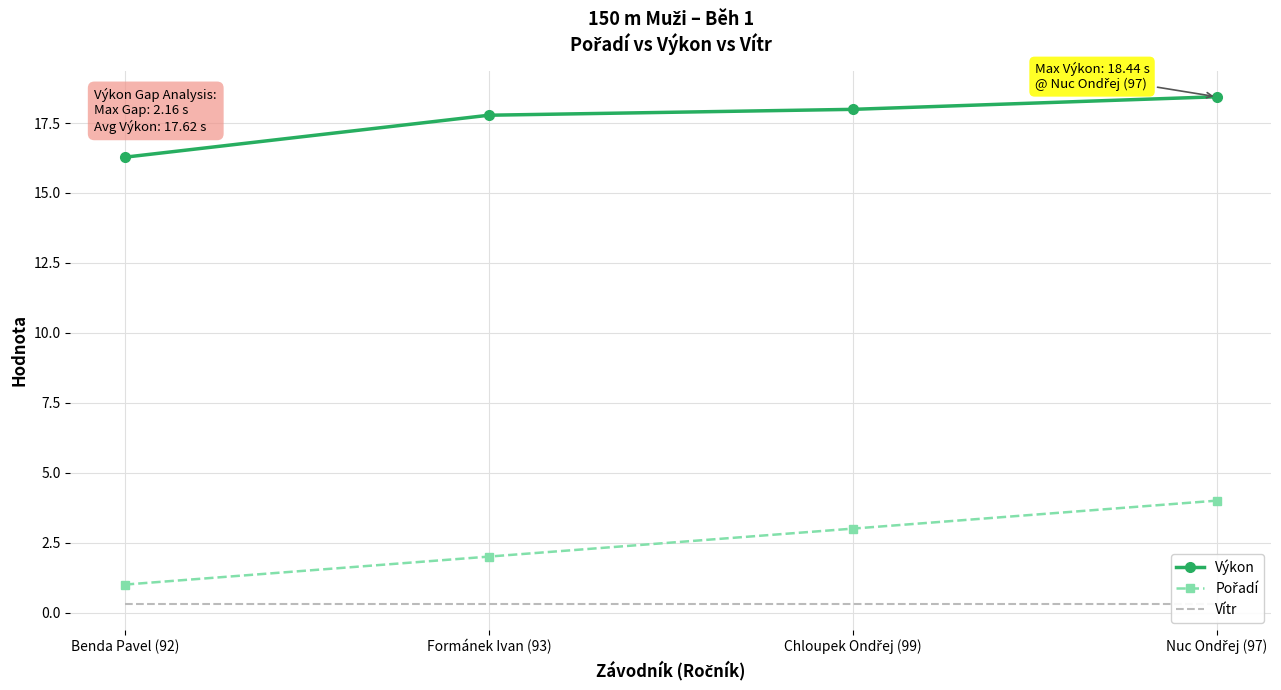

True or false: Pořadí and Vítr intersect in this chart.

False